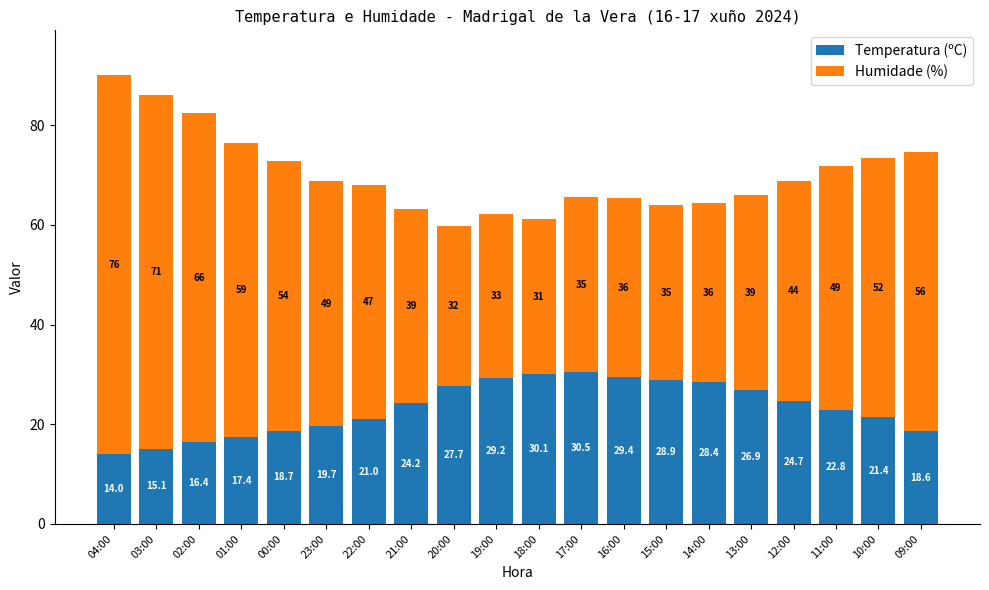

At which category is the sum across all series the highest?

04:00